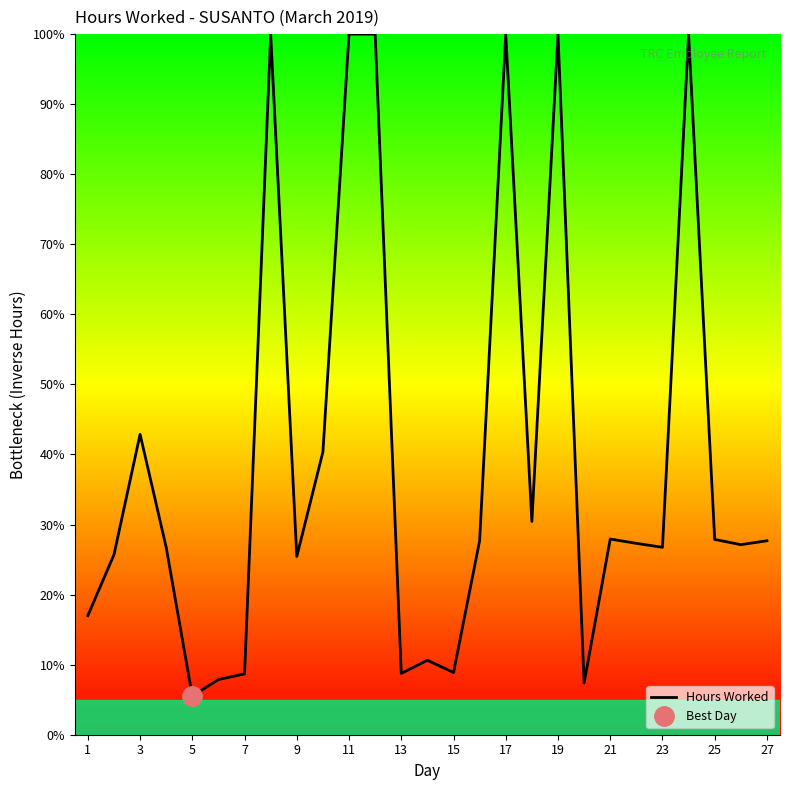

True or false: Hours Worked has a value of 44.6 at 11.

False